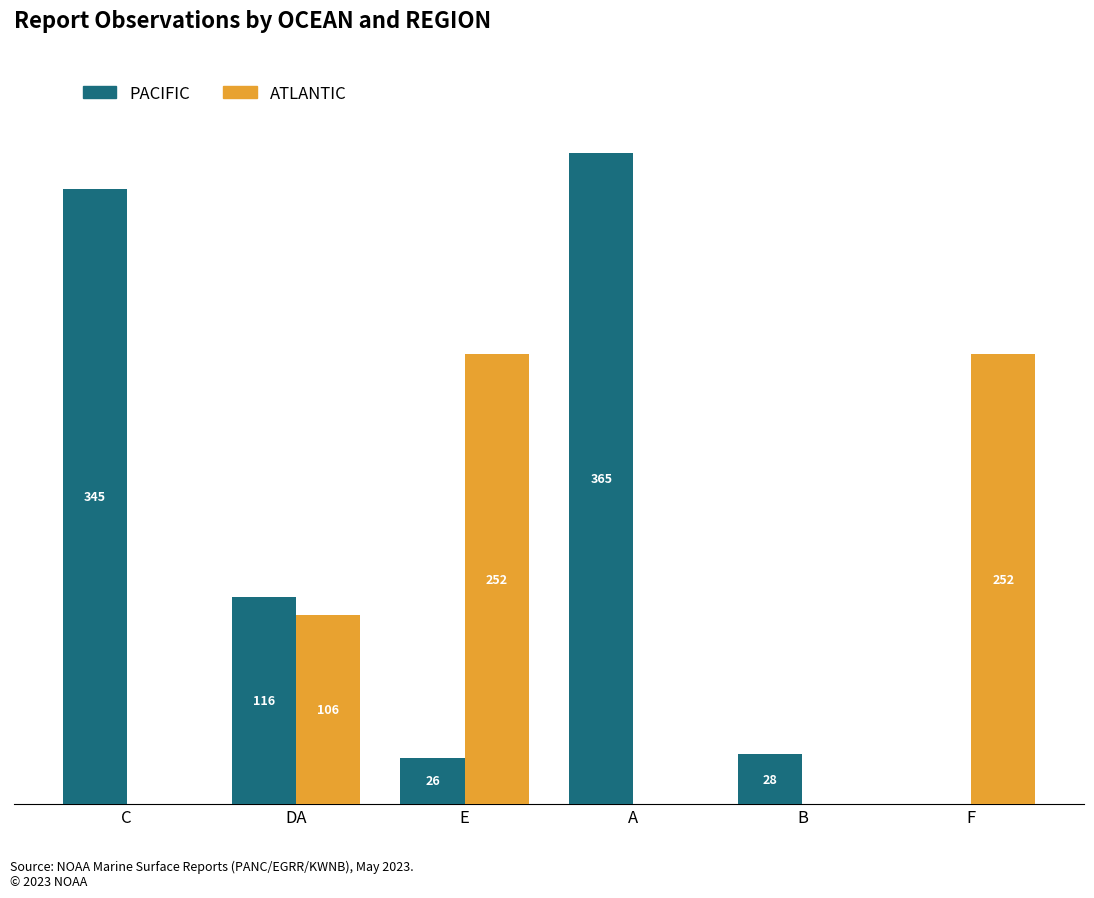

Which series changed the most between DA and F?

ATLANTIC